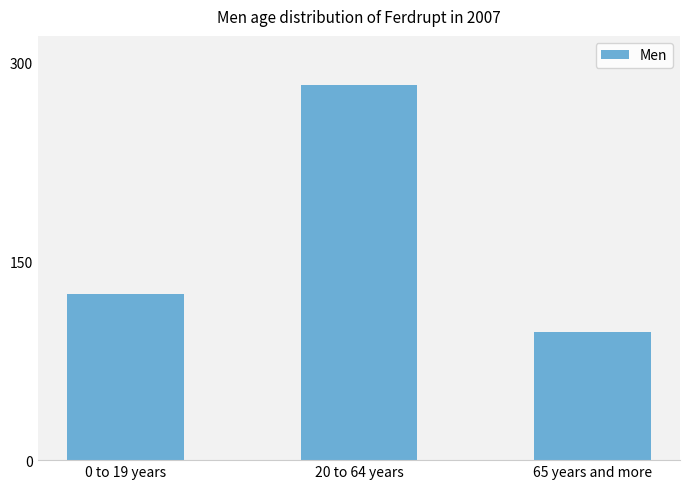

What is the change in value from 20 to 64 years to 65 years and more?

-186